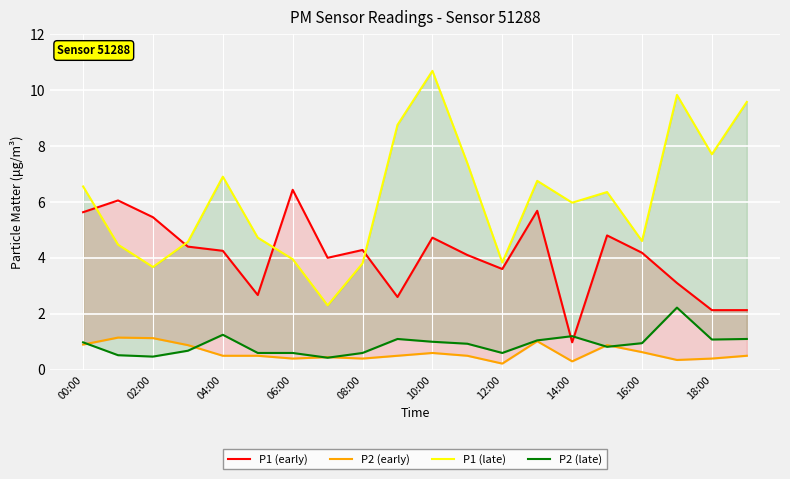

In P1 (early), how many points are lower than both neighbors (excluding endpoints)?

5